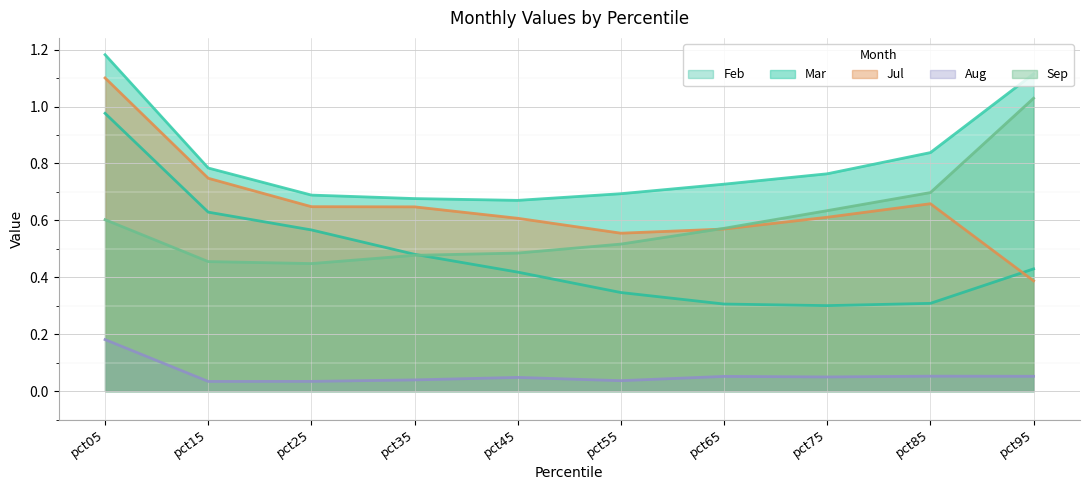

What are all the series names shown in the legend?

Feb, Mar, Jul, Aug, Sep